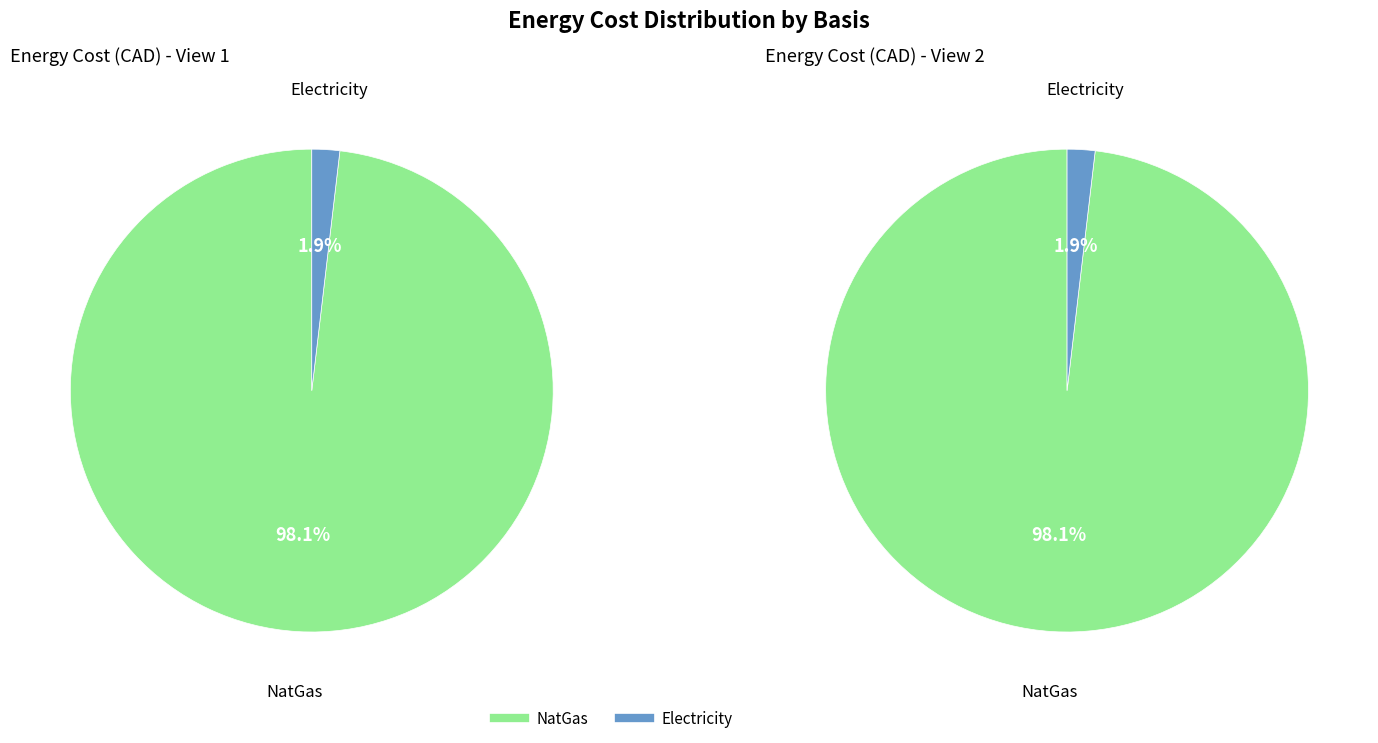

The NatGas slice represents 92% of the pie. True or false?

False